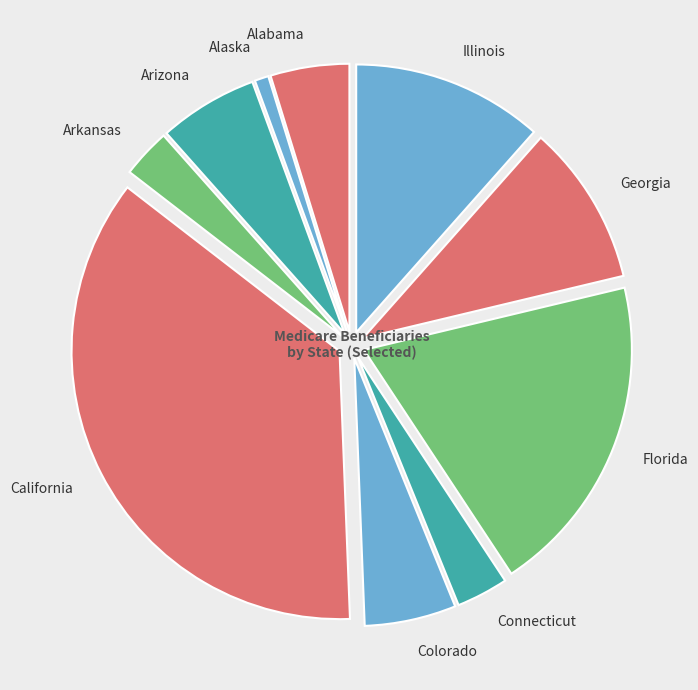

Which category has the smallest portion of the pie?

Alaska